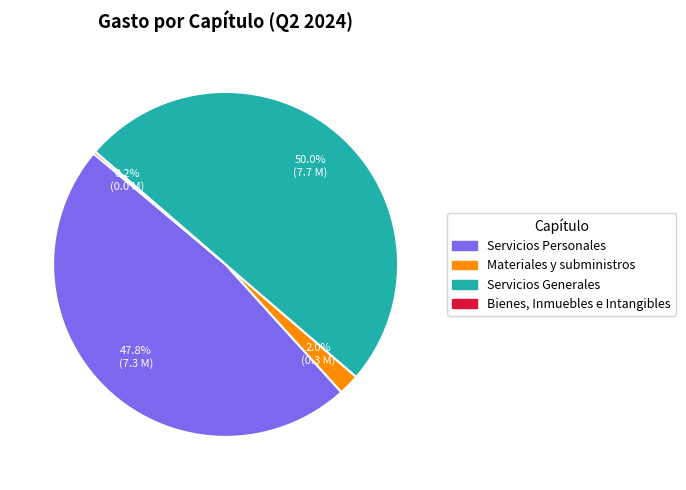

Does Servicios Personales represent more than half of the total?

No